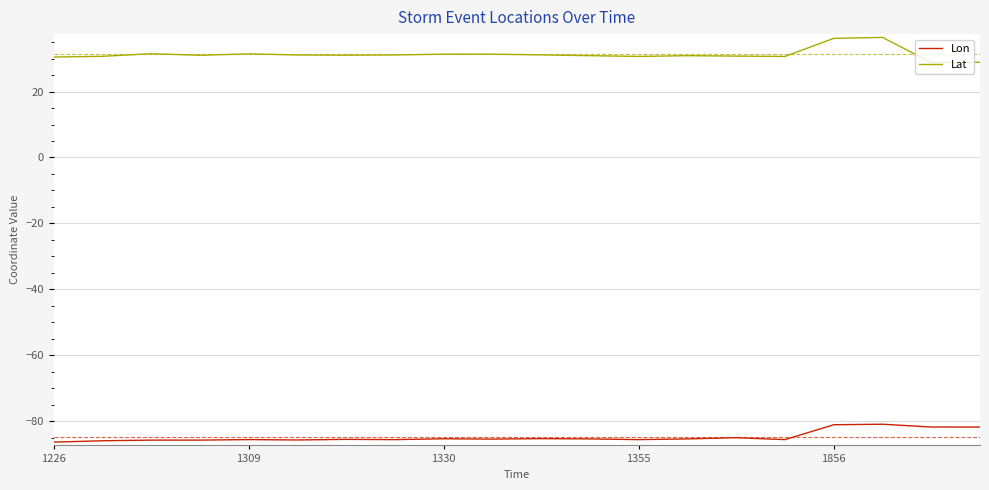

What is the smallest value displayed?

-86.3